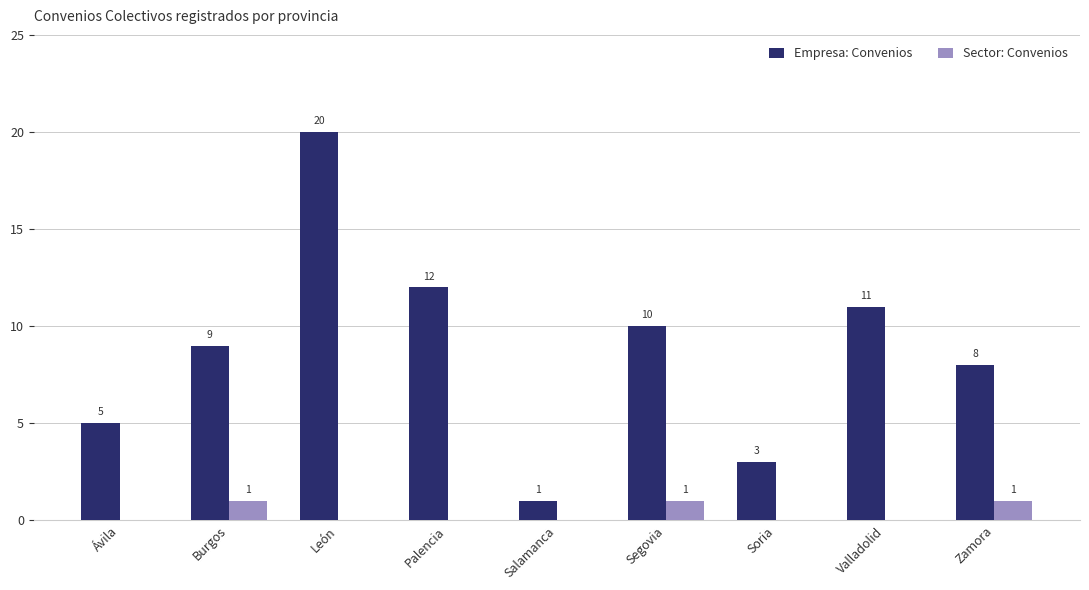

What is the total value across all series at Valladolid?

11